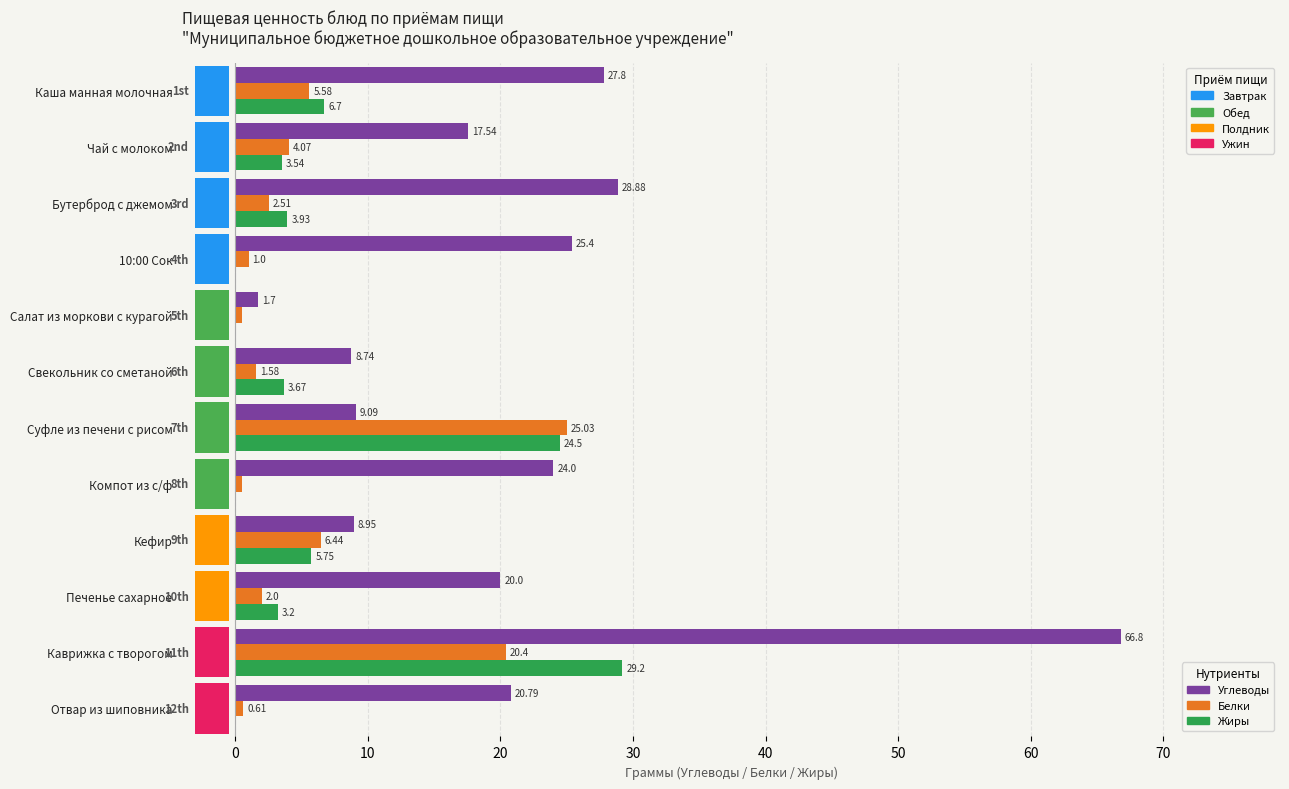

What is the difference between the second highest and minimum values in the Жиры series?

24.5